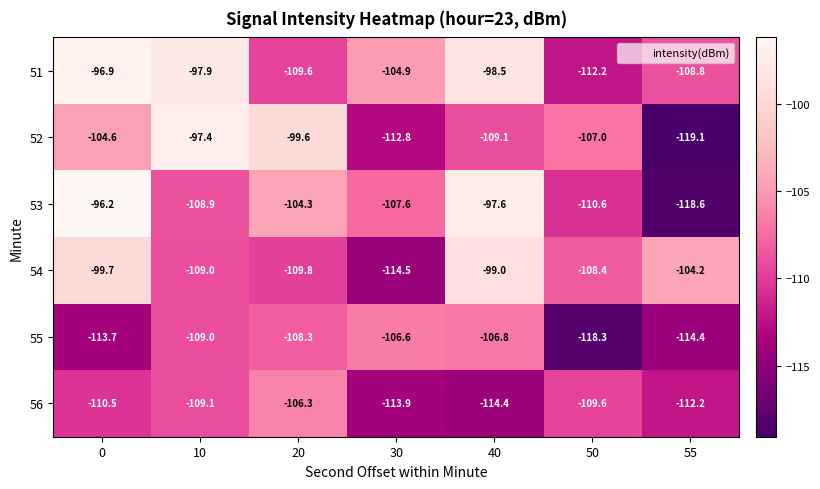

What value does the 51 series have at 30?

-104.9